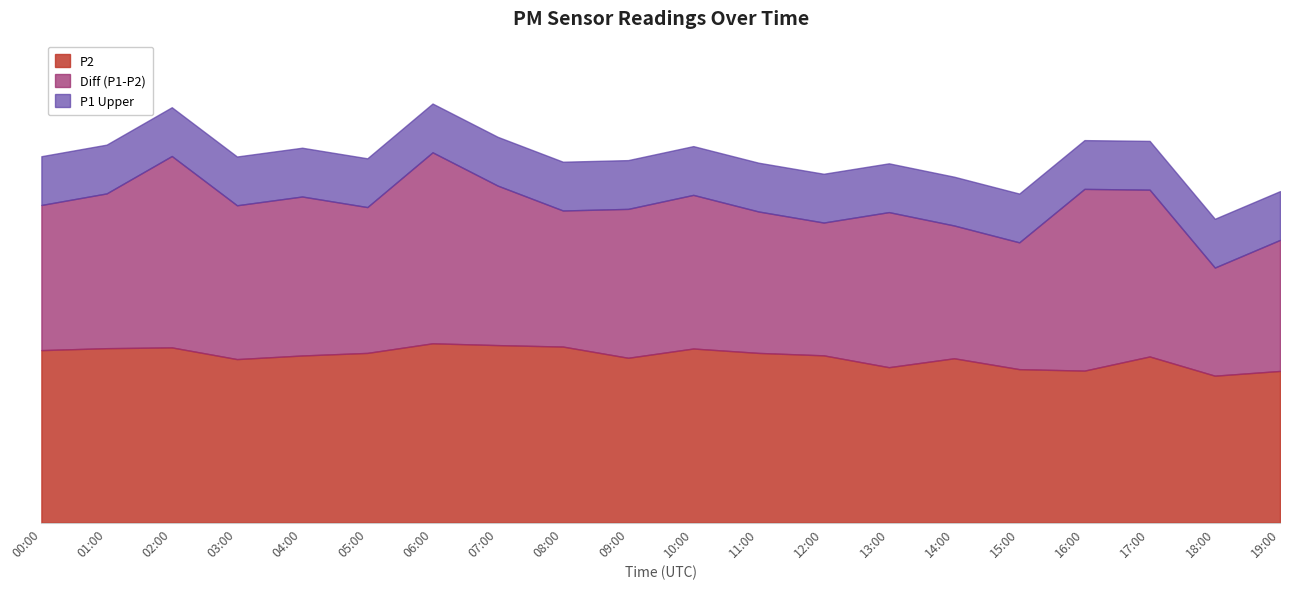

Reading right to left, transcribe all the data shown in this chart.

P1: 19:00=58.0	18:00=52.3	17:00=68.3	16:00=68.4	15:00=57.5	14:00=60.9	13:00=63.7	12:00=61.5	11:00=63.8	10:00=67.2	09:00=64.3	08:00=64.0	07:00=69.1	06:00=75.9	05:00=64.7	04:00=66.9	03:00=65.1	02:00=75.2	01:00=67.5	00:00=65.1
P2: 19:00=31.1	18:00=30.1	17:00=34.1	16:00=31.2	15:00=31.5	14:00=33.7	13:00=31.9	12:00=34.3	11:00=34.8	10:00=35.7	09:00=33.8	08:00=36.1	07:00=36.4	06:00=36.8	05:00=34.8	04:00=34.3	03:00=33.5	02:00=35.9	01:00=35.8	00:00=35.4
Diff: 19:00=26.9	18:00=22.2	17:00=34.2	16:00=37.3	15:00=26.0	14:00=27.2	13:00=31.8	12:00=27.2	11:00=29.0	10:00=31.5	09:00=30.5	08:00=27.9	07:00=32.7	06:00=39.2	05:00=29.9	04:00=32.6	03:00=31.5	02:00=39.2	01:00=31.7	00:00=29.8